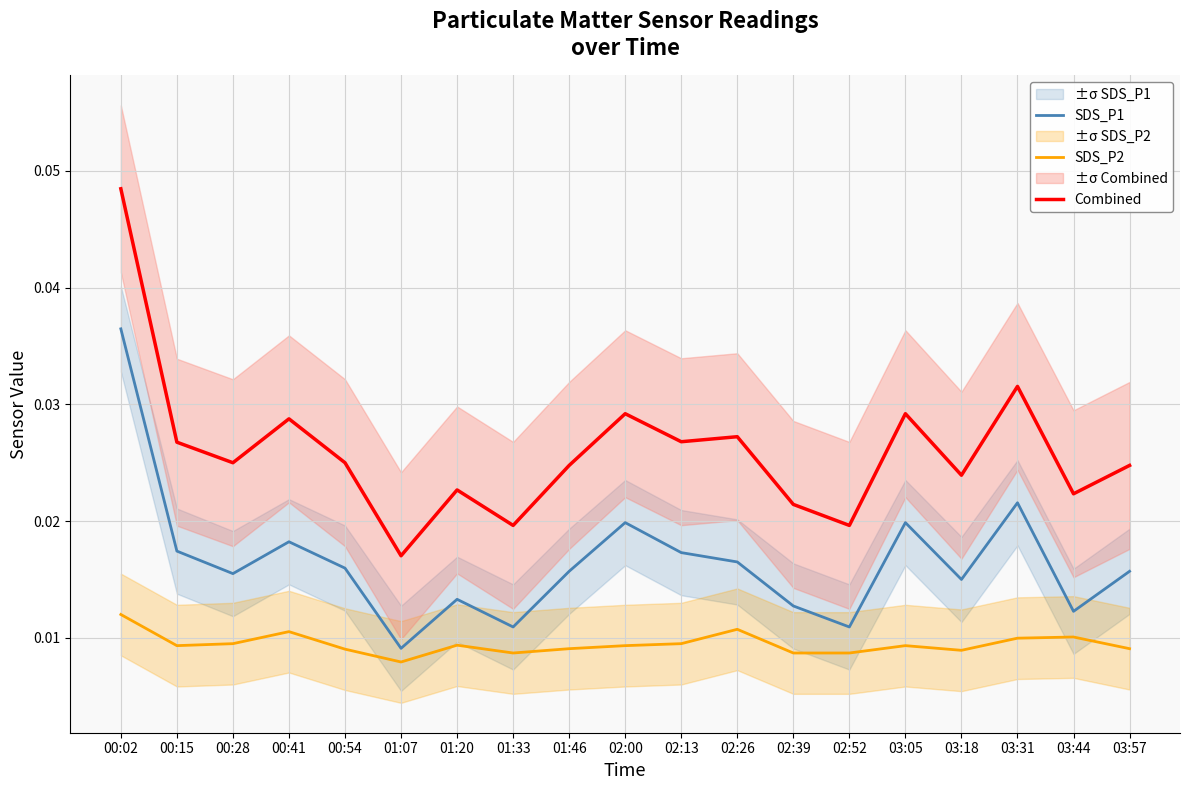

What is the sum of all SDS_P1 values?

0.3